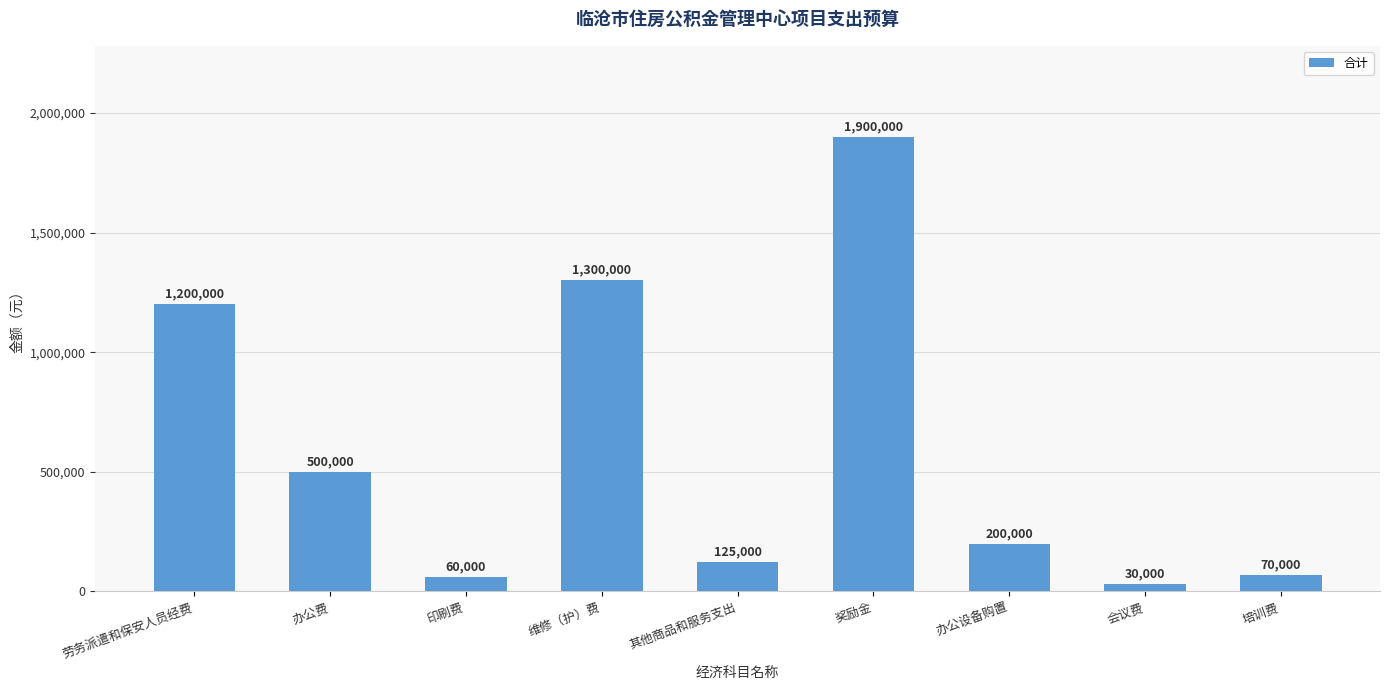

What is the label of the 4th bar from the left?

维修（护）费